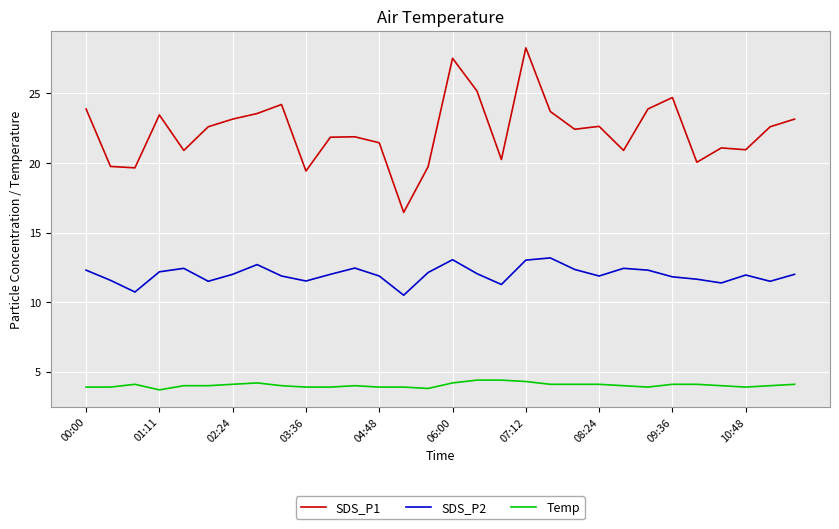

How many distinct data groups are displayed?

3